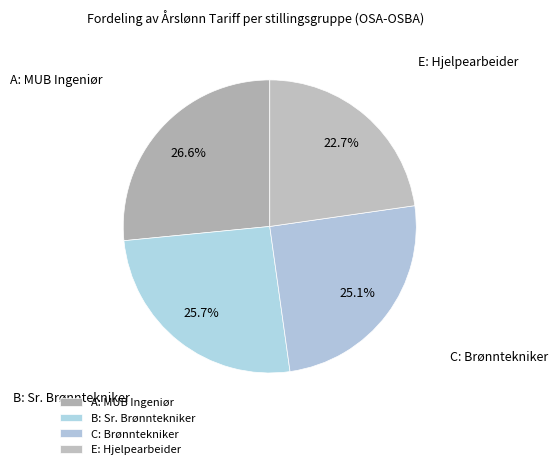

How many segments does this pie chart have?

4